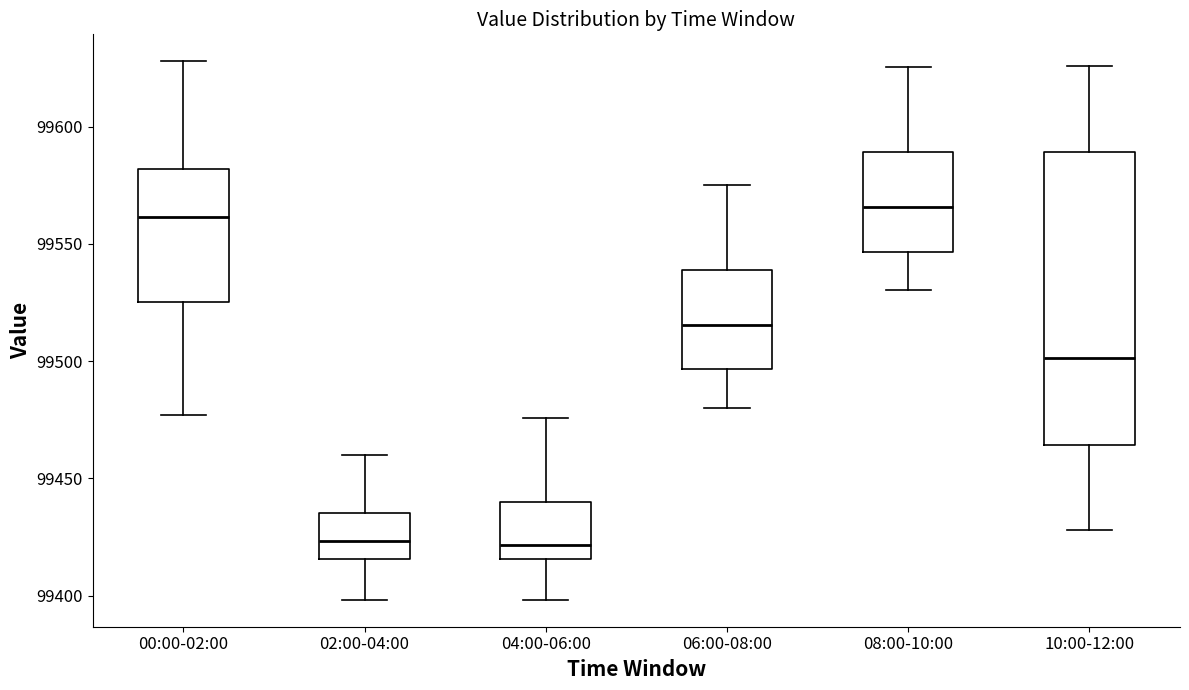

Reading left to right, transcribe this box plot: for each box, give where its median line is, the range the box spans, and where its two whiskers end, as read against the y-axis. The values are not printed on the chart, so give them approximately, as read against the axis.

00:00-02:00: median 99560, box 99525 to 99580, whiskers 99475 to 99630
02:00-04:00: median 99425, box 99415 to 99435, whiskers 99400 to 99460
04:00-06:00: median 99420, box 99415 to 99440, whiskers 99400 to 99475
06:00-08:00: median 99515, box 99495 to 99540, whiskers 99480 to 99575
08:00-10:00: median 99565, box 99545 to 99590, whiskers 99530 to 99625
10:00-12:00: median 99500, box 99465 to 99590, whiskers 99430 to 99625